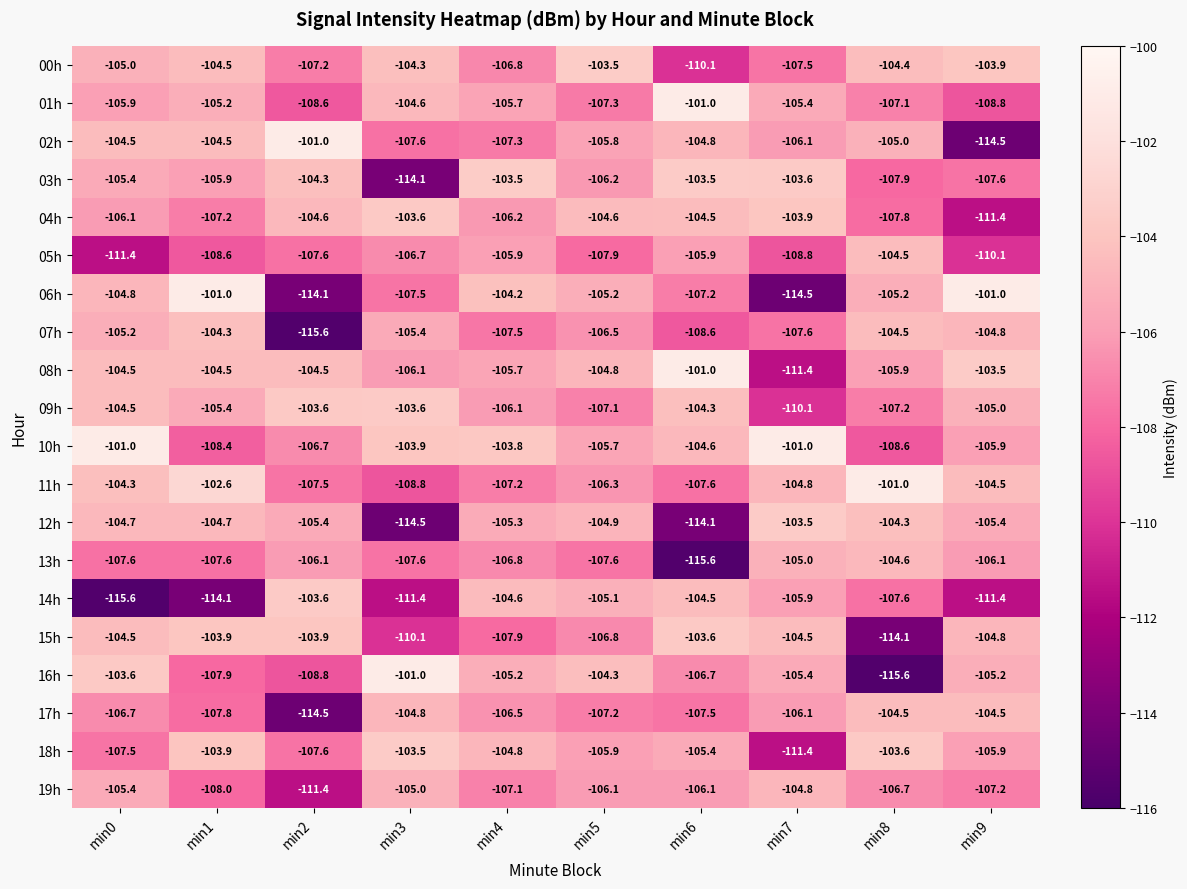

The 07h series shows -164.4 at min9. True or false?

False